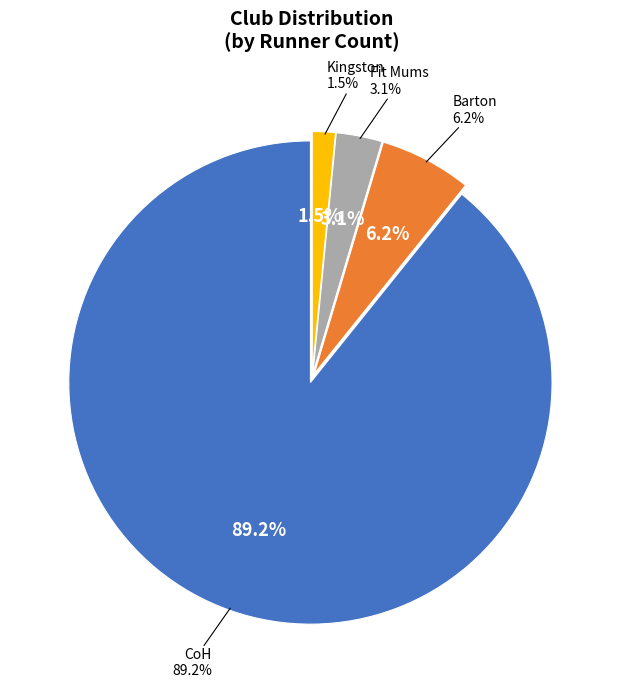

The Barton slice represents 6% of the pie. True or false?

True